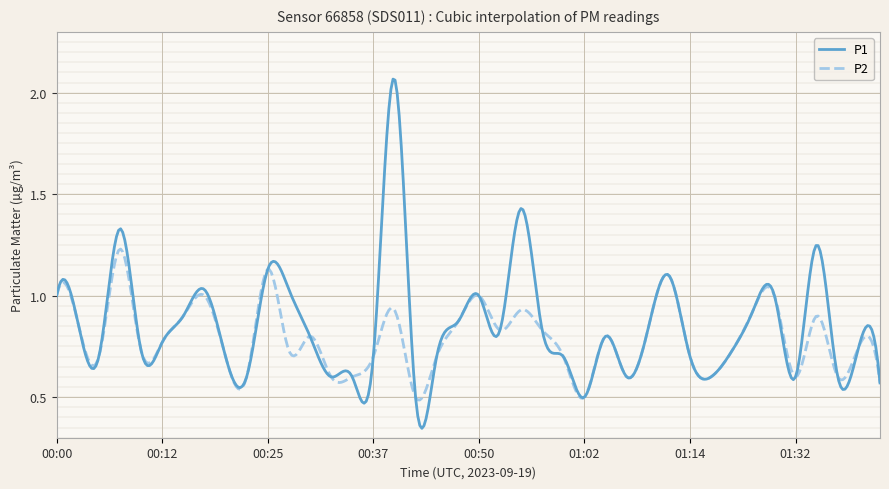

At which category does P2 reach its first local valley?

00:05